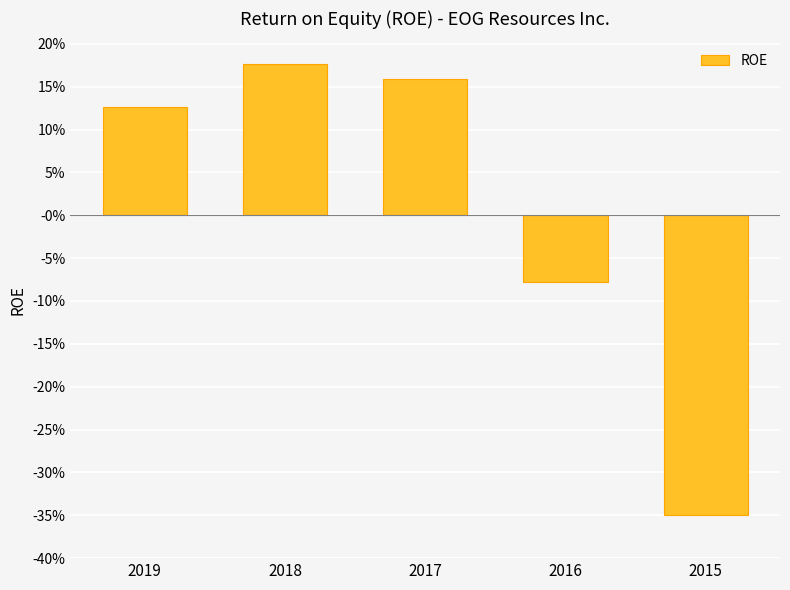

Reading left to right, list all the values displayed in this chart.

0.1	0.2	0.2	-0.1	-0.3